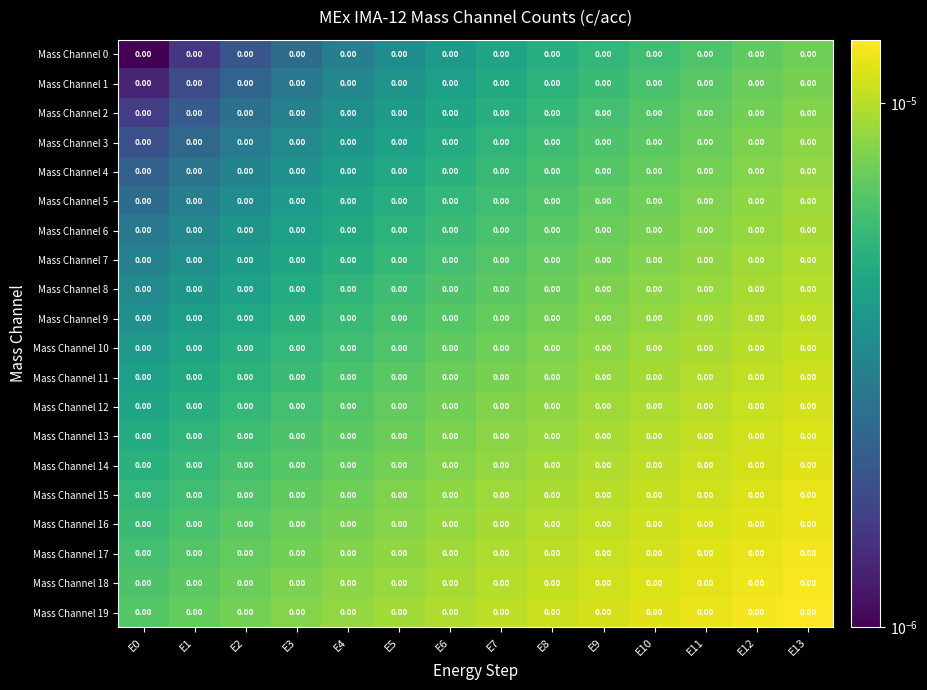

The Mass Channel 1 series shows 0.0 at E1. True or false?

True